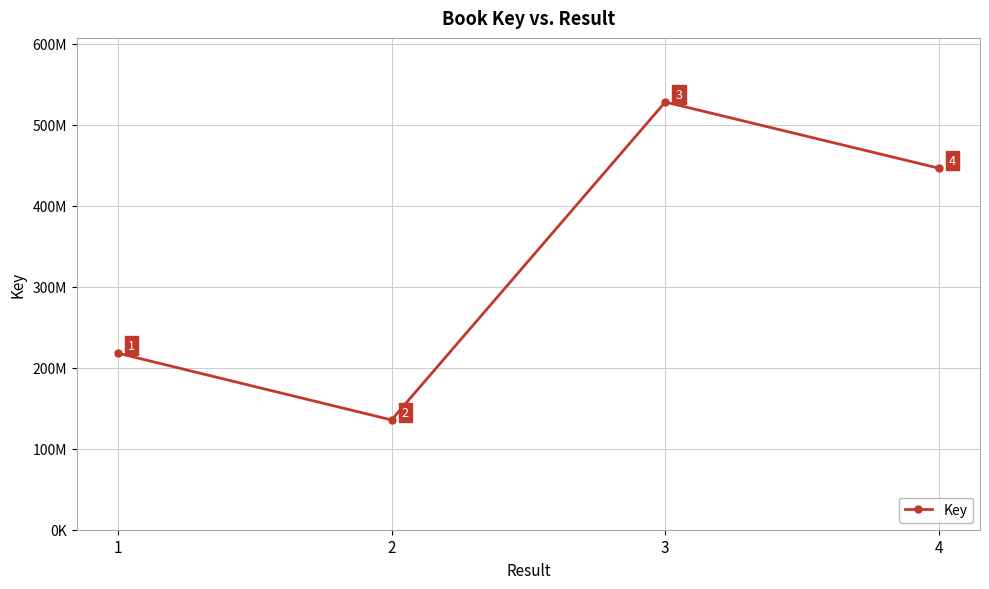

What is the sum of the values at 4 and 2?

581735197